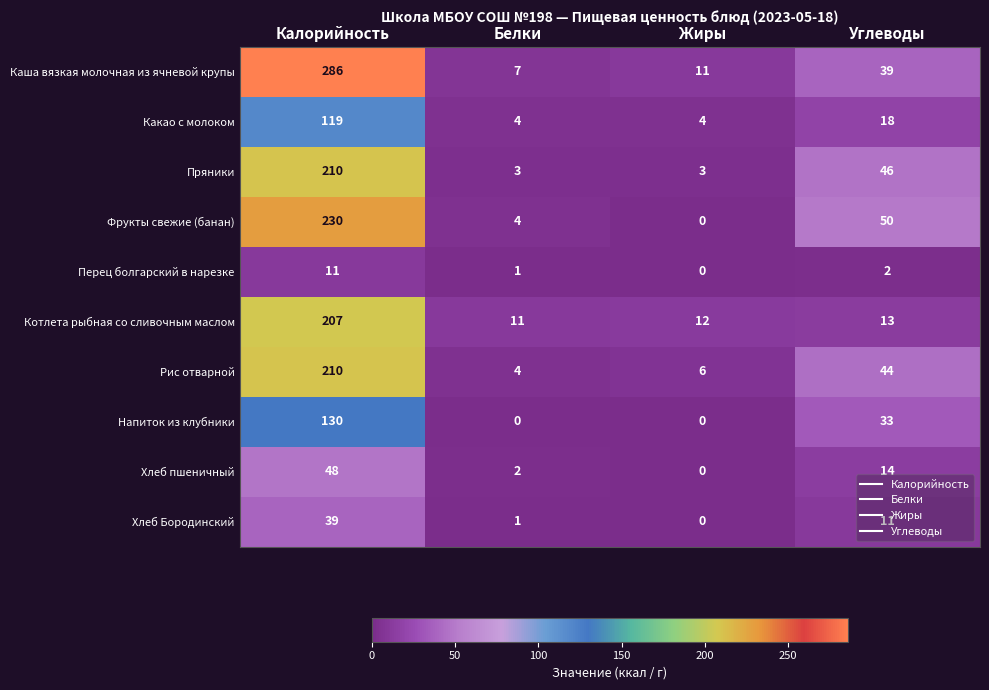

What is the total value across all series at Белки?

37